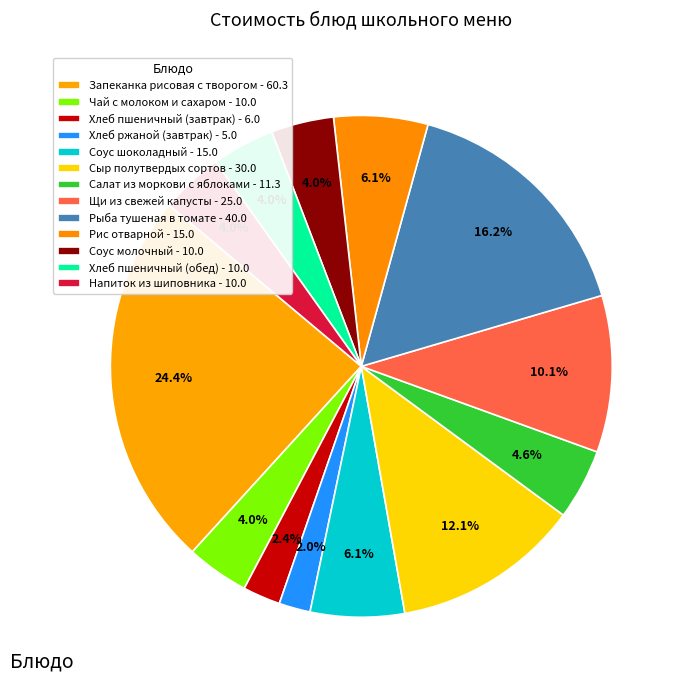

To the nearest percent, what is the difference between the Соус молочный and Салат из моркови с яблоками slice percentages?

1%